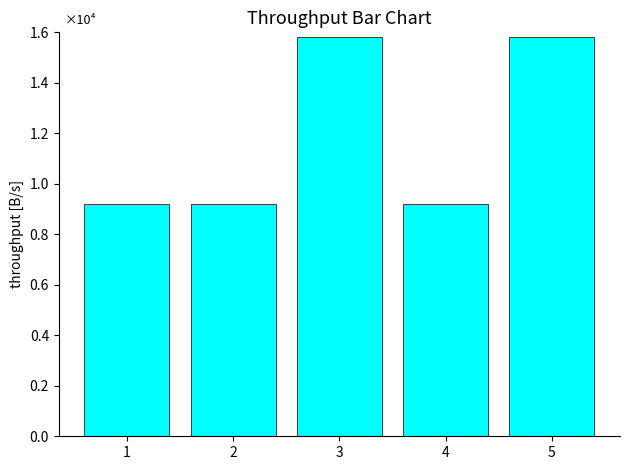

Does the chart contain any negative values?

No